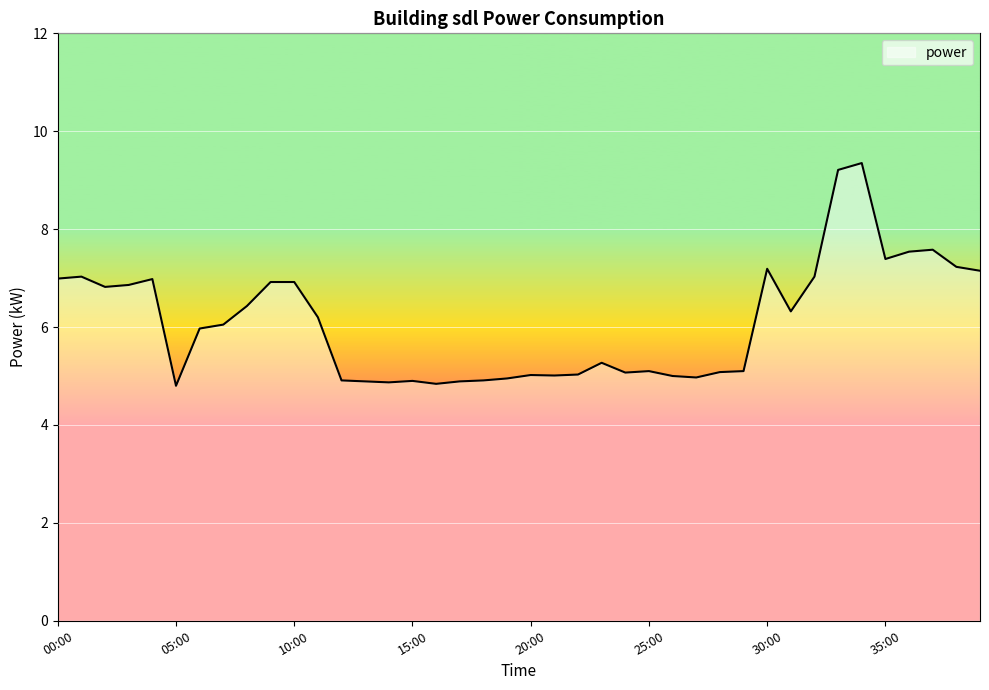

Is this an area chart (filled region under the line)?

No